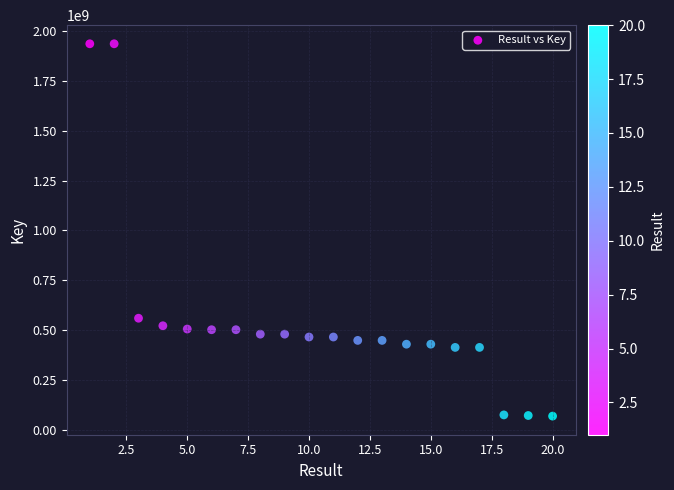

What is the range of X values (max minus min)?

19